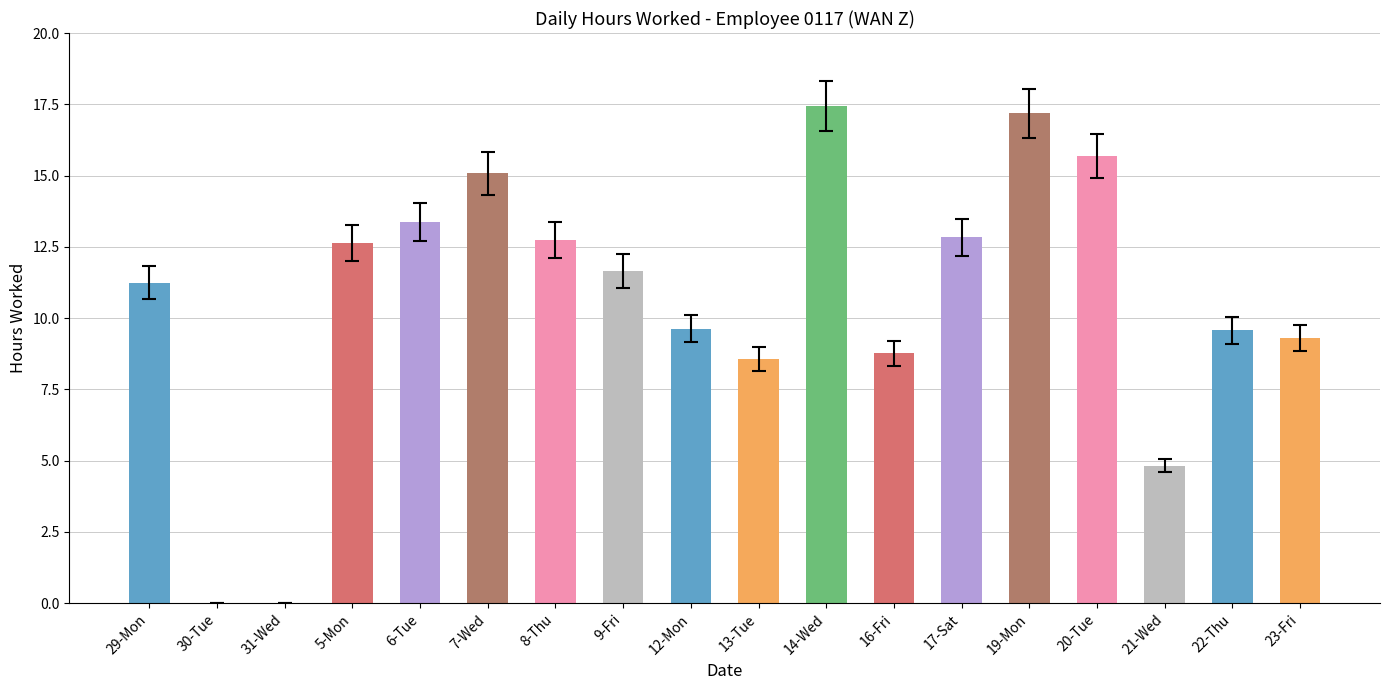

What is the sum of the values at 19-Mon and 30-Tue?

17.2